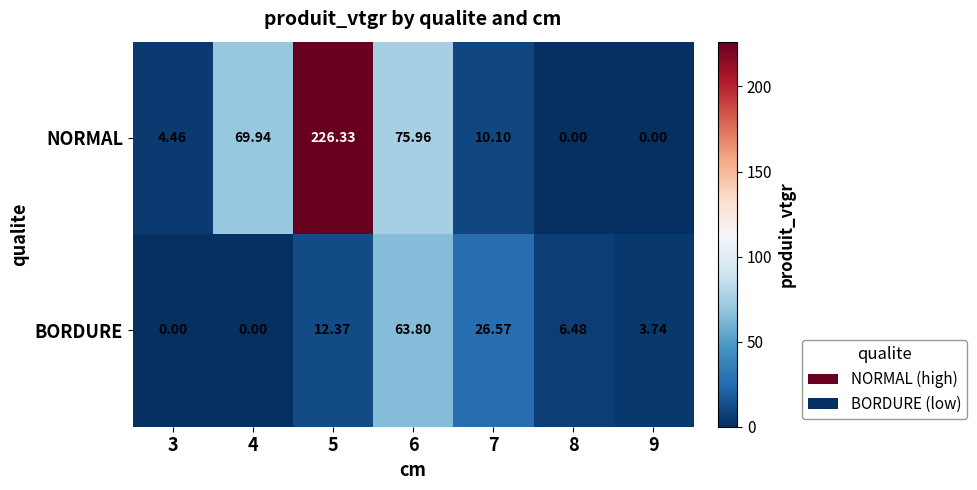

At which category is the sum across all series the highest?

5